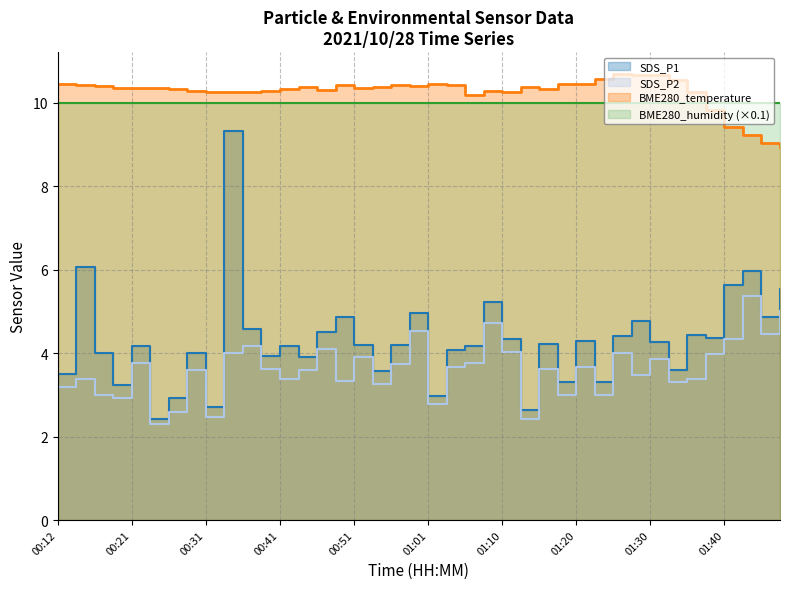

Which series changed the most between 01:15 and 01:25?

SDS_P2